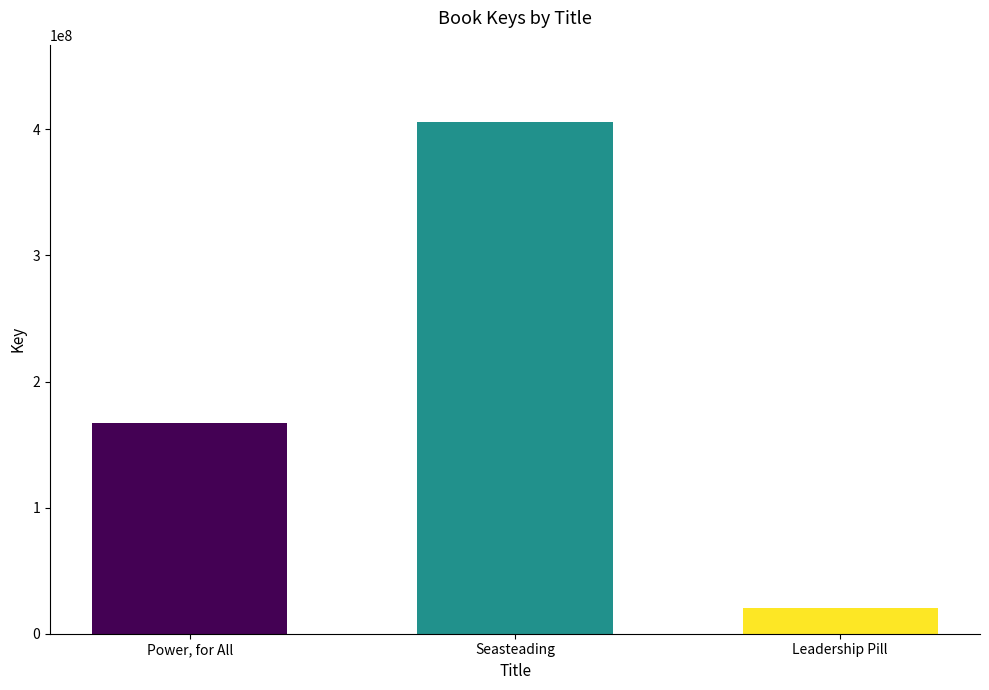

What is the value of the 2nd bar from the left?

406160528